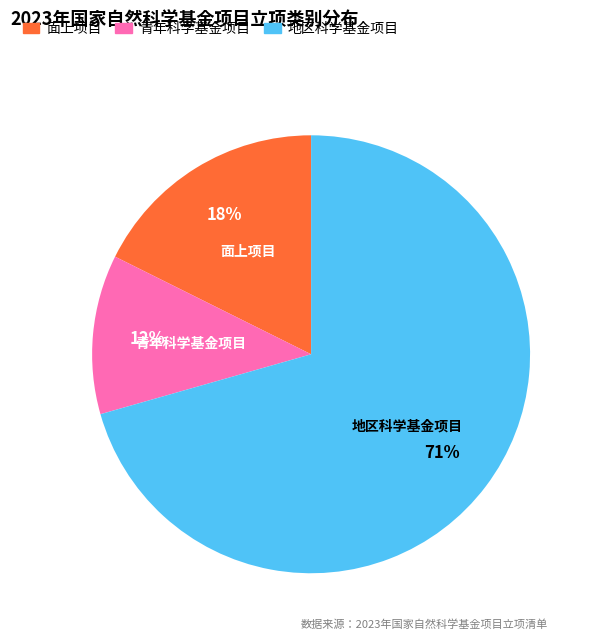

Which category has the biggest portion of the pie?

地区科学基金项目